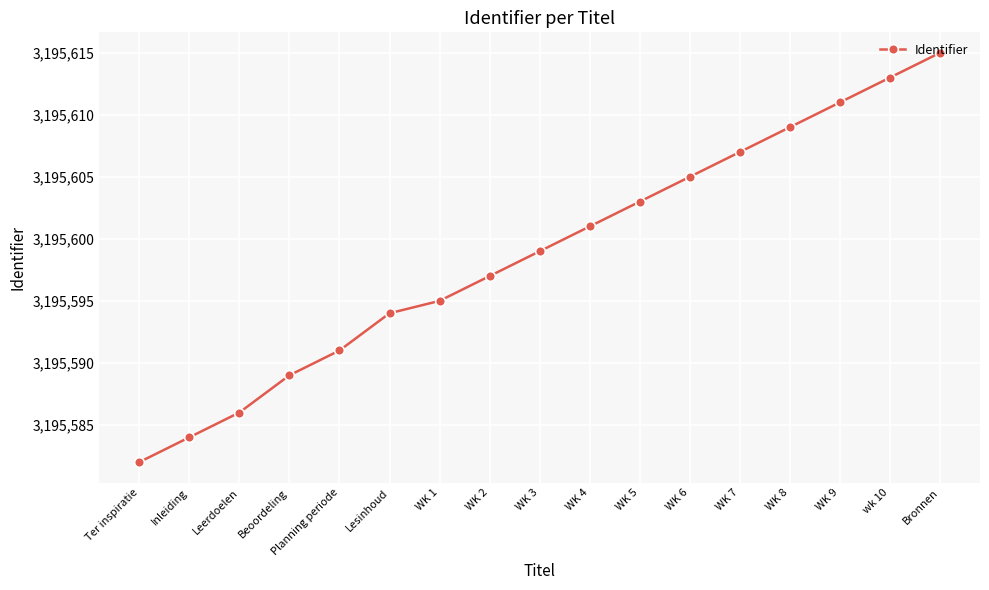

The value at Ter inspiratie is 5274178. True or false?

False